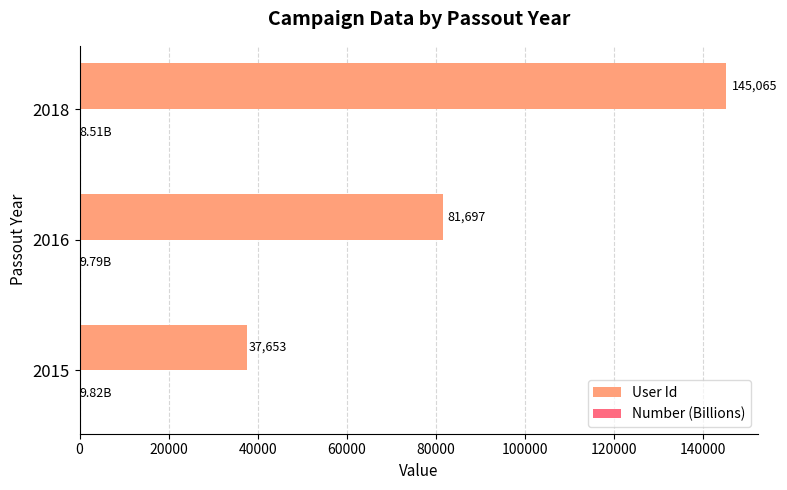

Which series has the largest range (max minus min)?

User Id